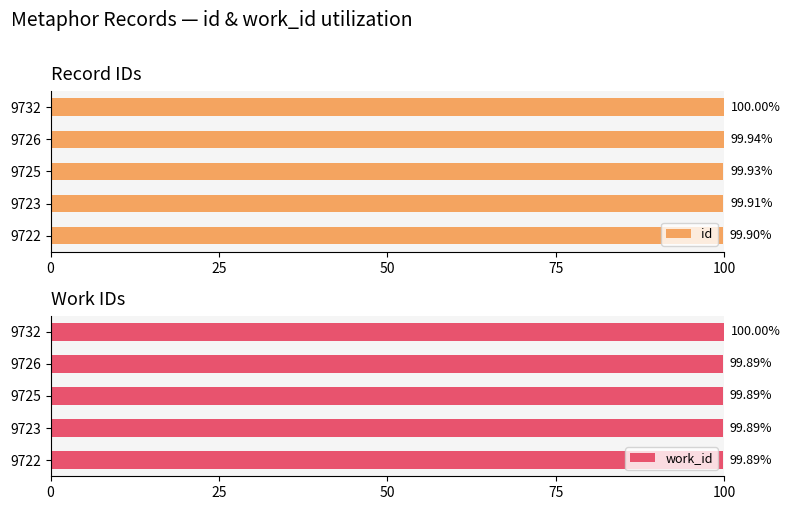

List the series in order of their overall mean, lowest first.

work_id, id